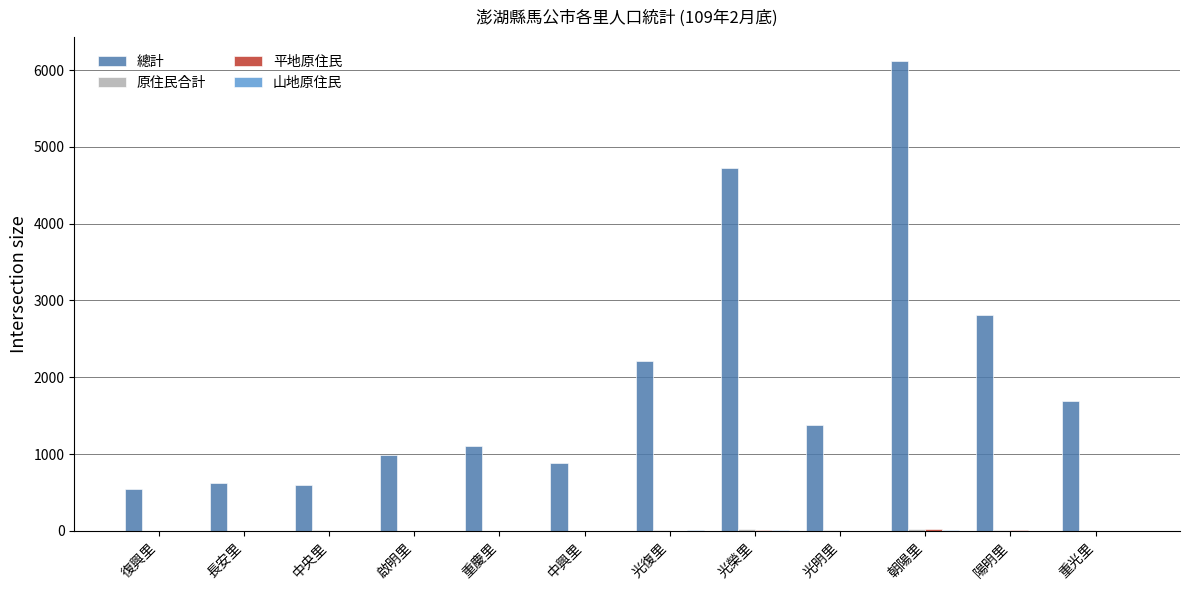

Which series changed the most between 復興里 and 光榮里?

總計